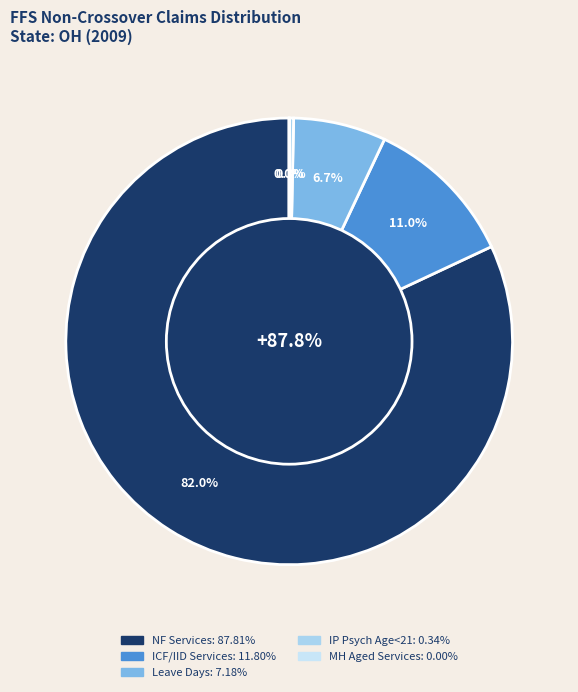

What percentage is NOT represented by % IP Psych, Age < 21?

99.7%